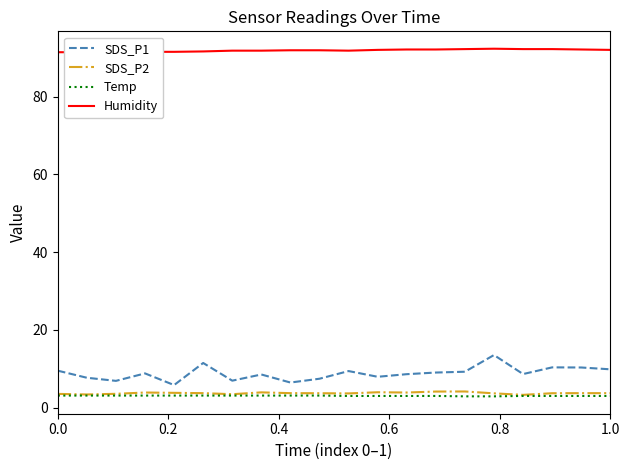

What is the smallest value displayed?

2.9